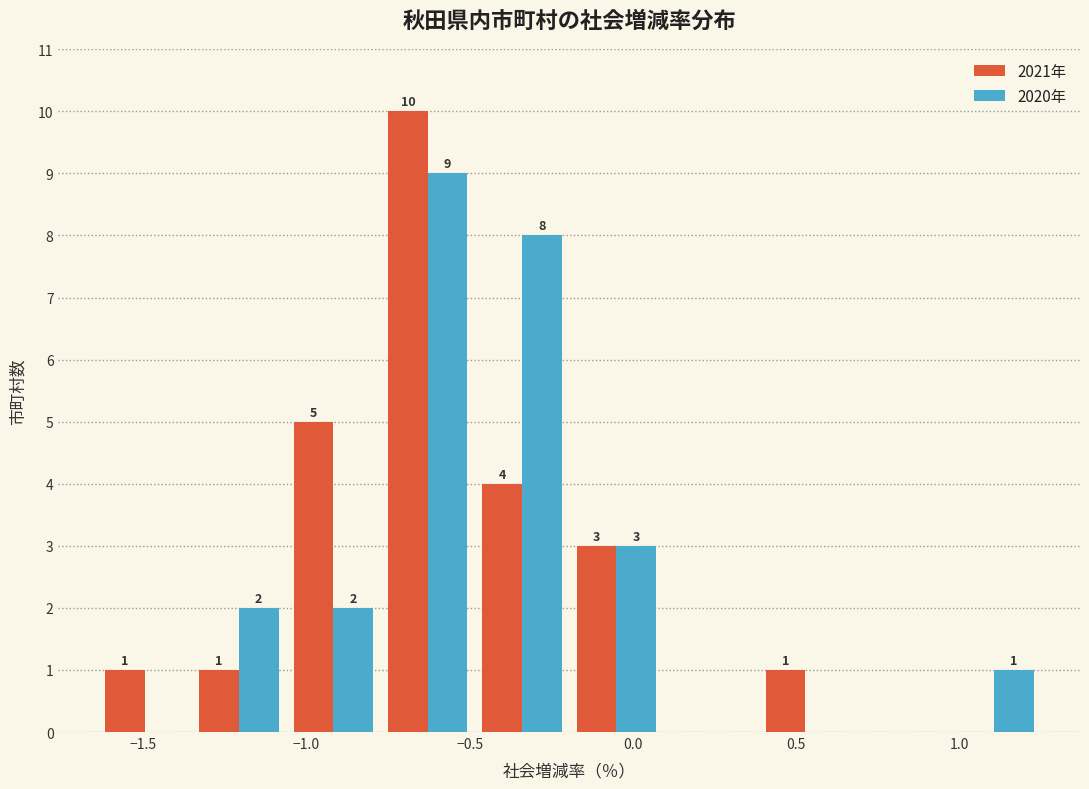

In the 2020年 series, which range on the x-axis has the tallest bar?

-0.75 to -0.50